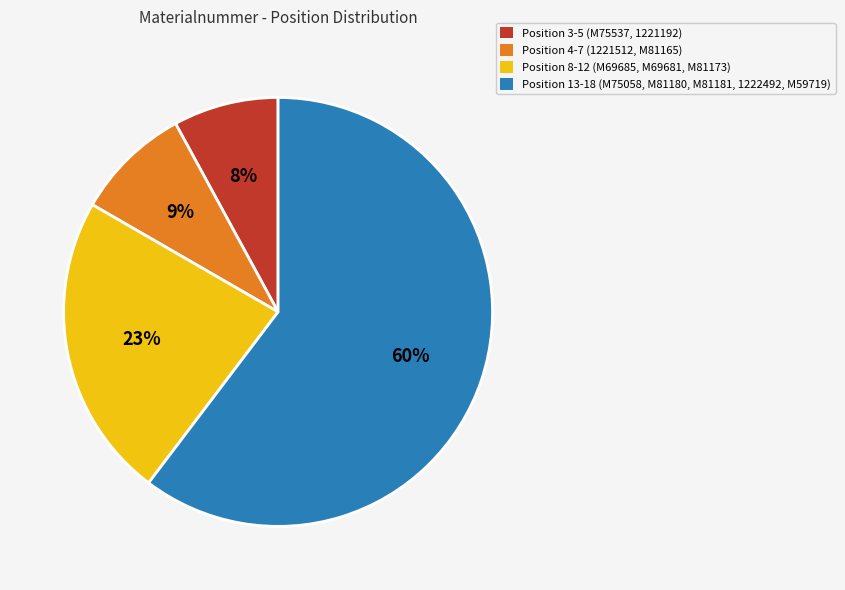

Which slice is the smallest?

Position 3-5 (M75537, 1221192)